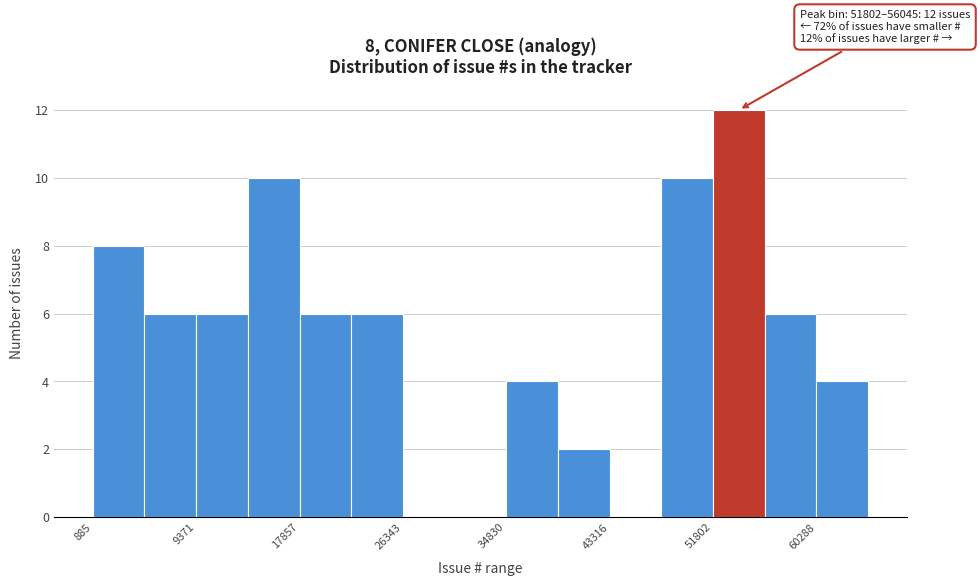

Over which range of the x-axis is the bar tallest?

52000 to 56000